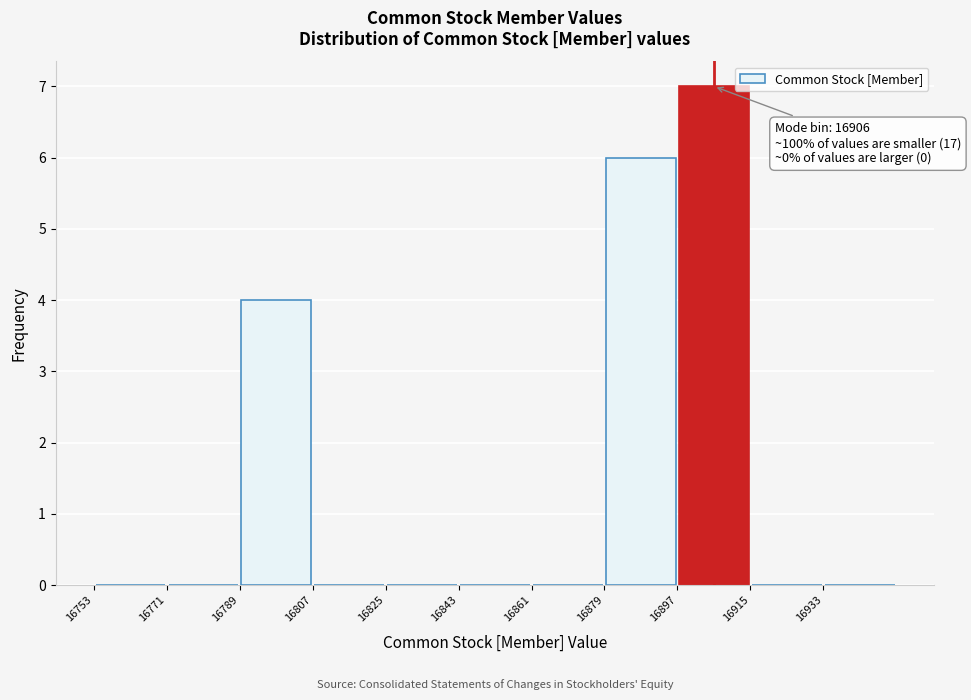

Which range on the x-axis has the tallest bar?

16897 to 16915